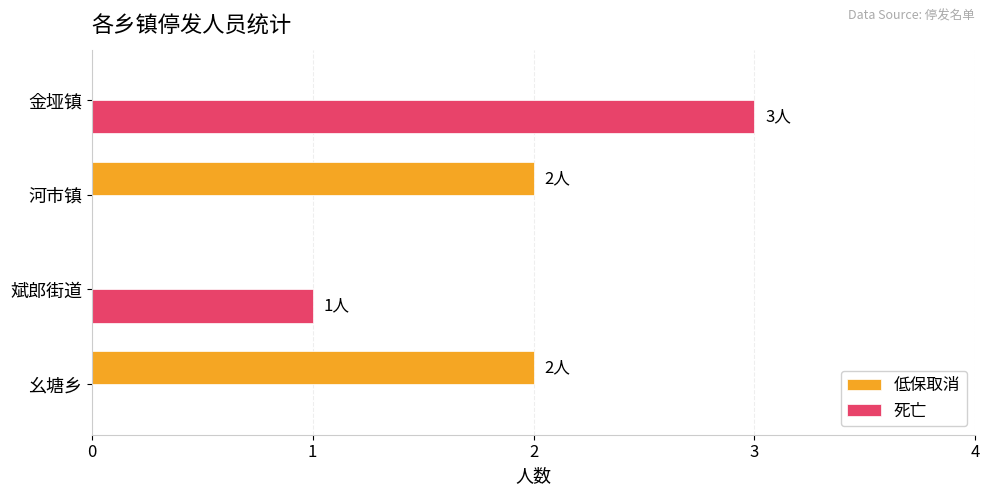

What is the greatest value displayed?

3